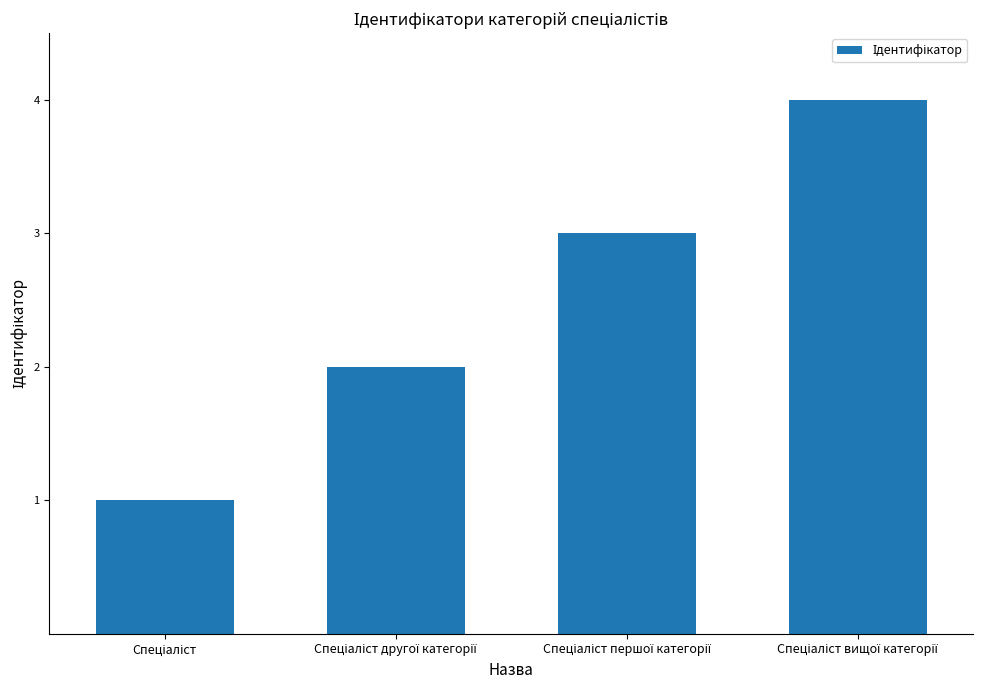

What is the difference between the maximum and minimum values?

3